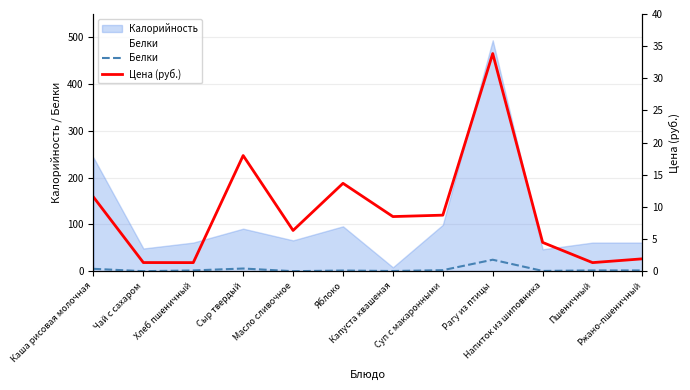

At which category does the chart reach its minimum across all series?

Масло сливочное